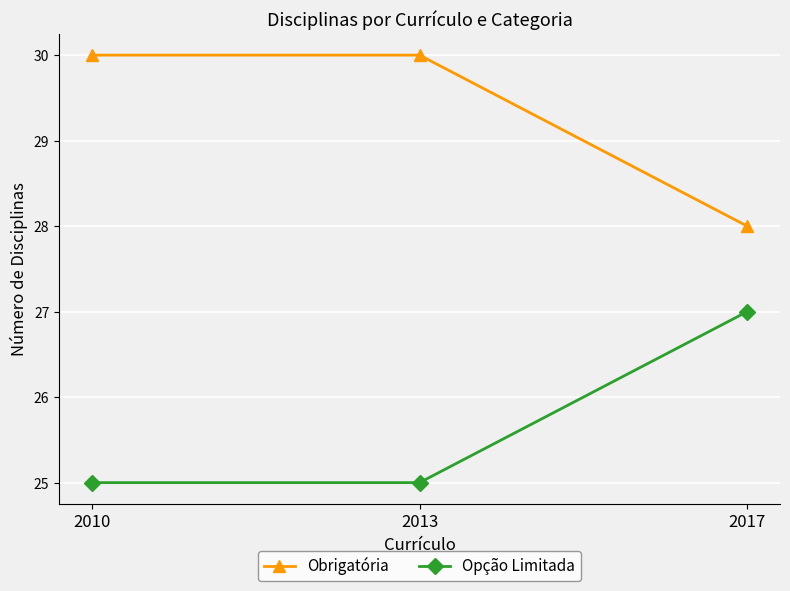

Reading left to right, list all the values displayed in this chart.

Obrigatória: 30	30	28
Opção Limitada: 25	25	27